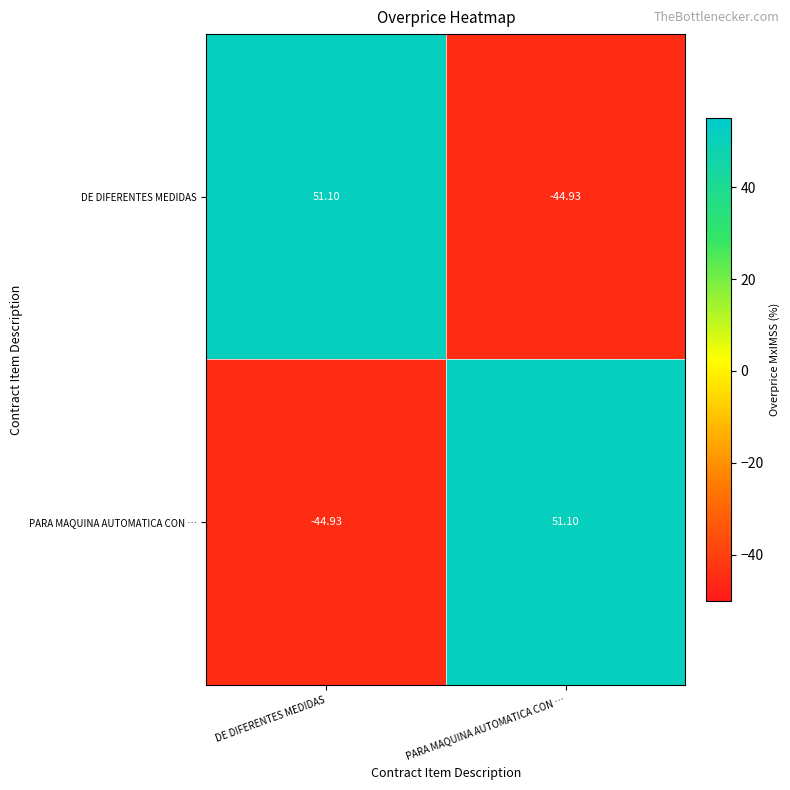

At which label does DE DIFERENTES MEDIDAS reach its minimum?

PARA MAQUINA AUTOMATICA CON …